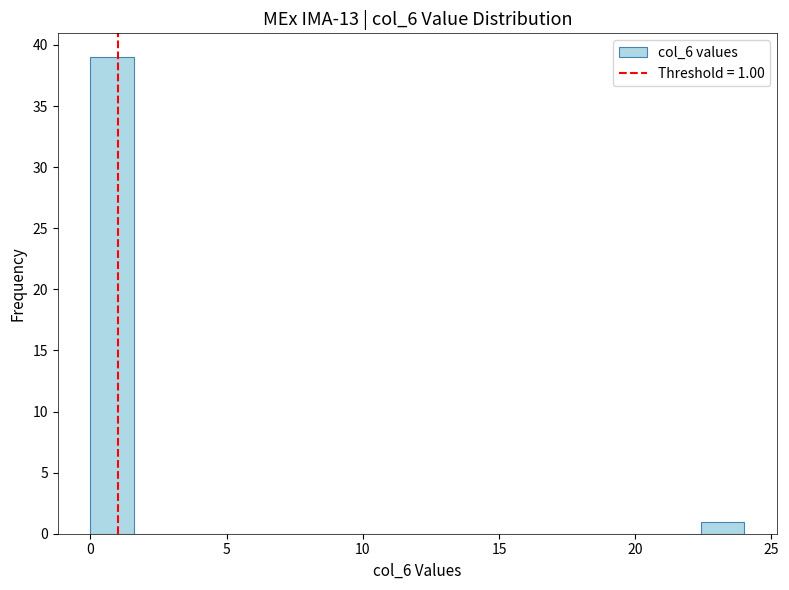

Around what value on the x-axis is the tallest bar? Give the approximate position of its centre, as read against the axis.

1.0